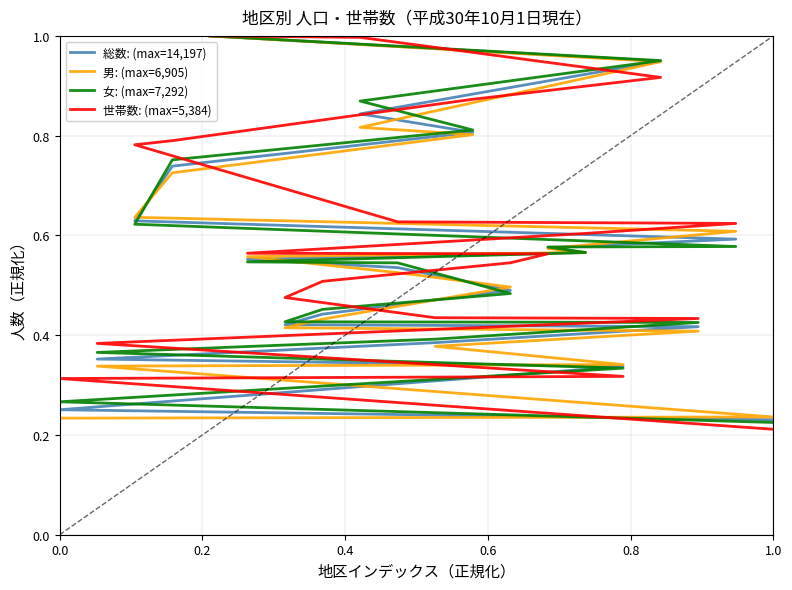

What is the difference between the maximum and minimum values in the 女: (max=7,292) series?

0.8